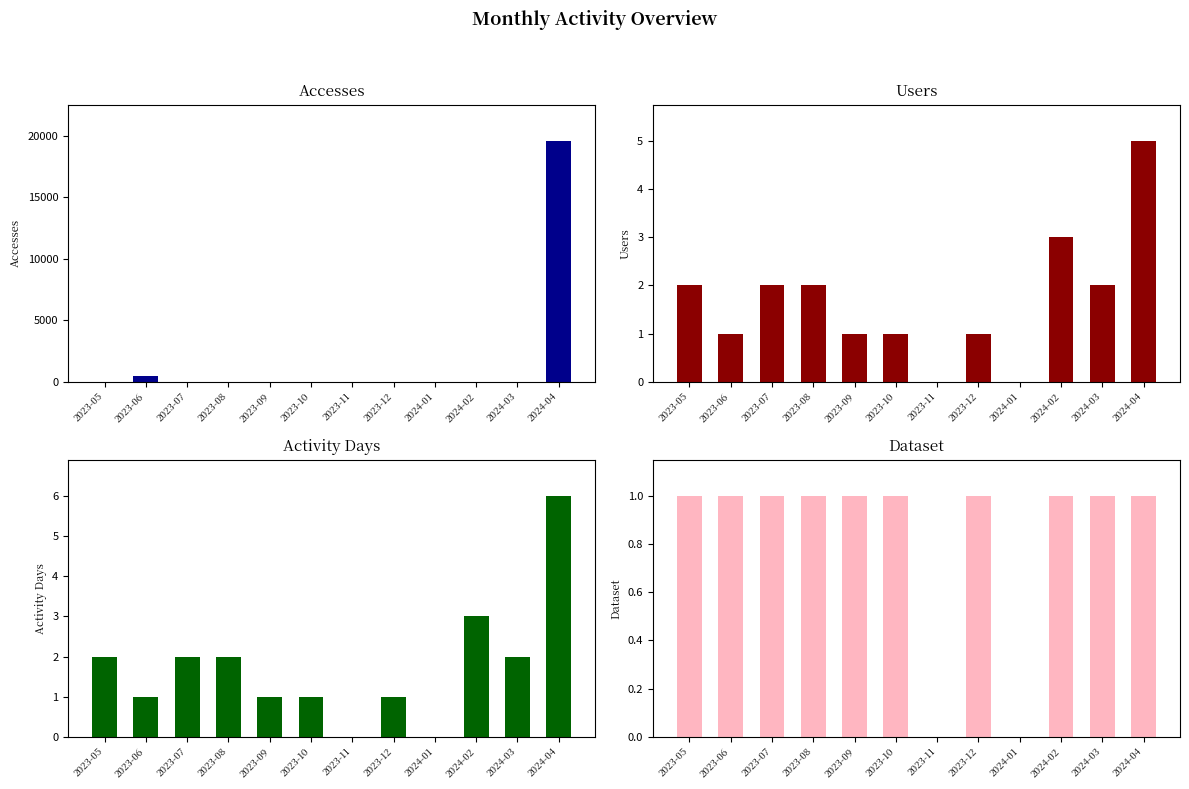

Which series has the largest total across all categories?

Accesses